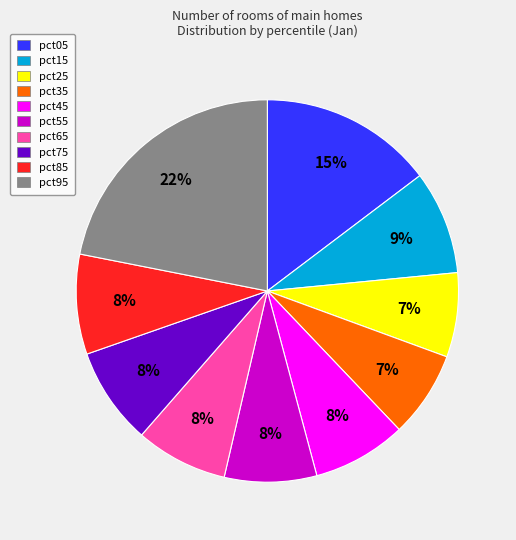

Do pct55 and pct95 together represent more than half of the pie?

No